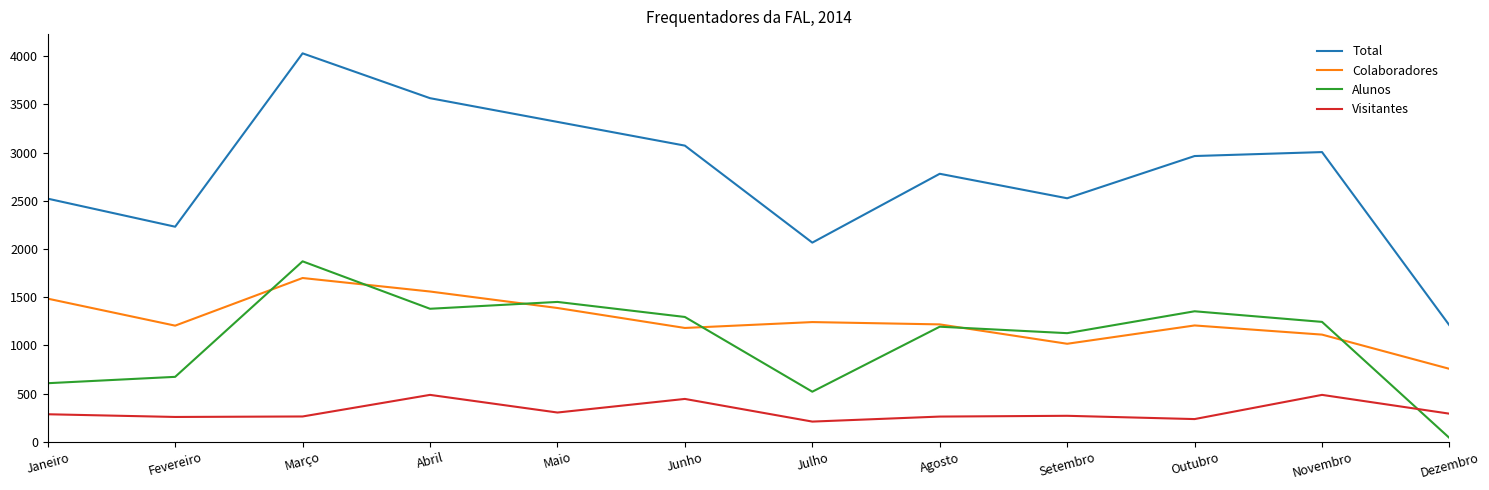

At which label does Total reach its minimum?

Dezembro